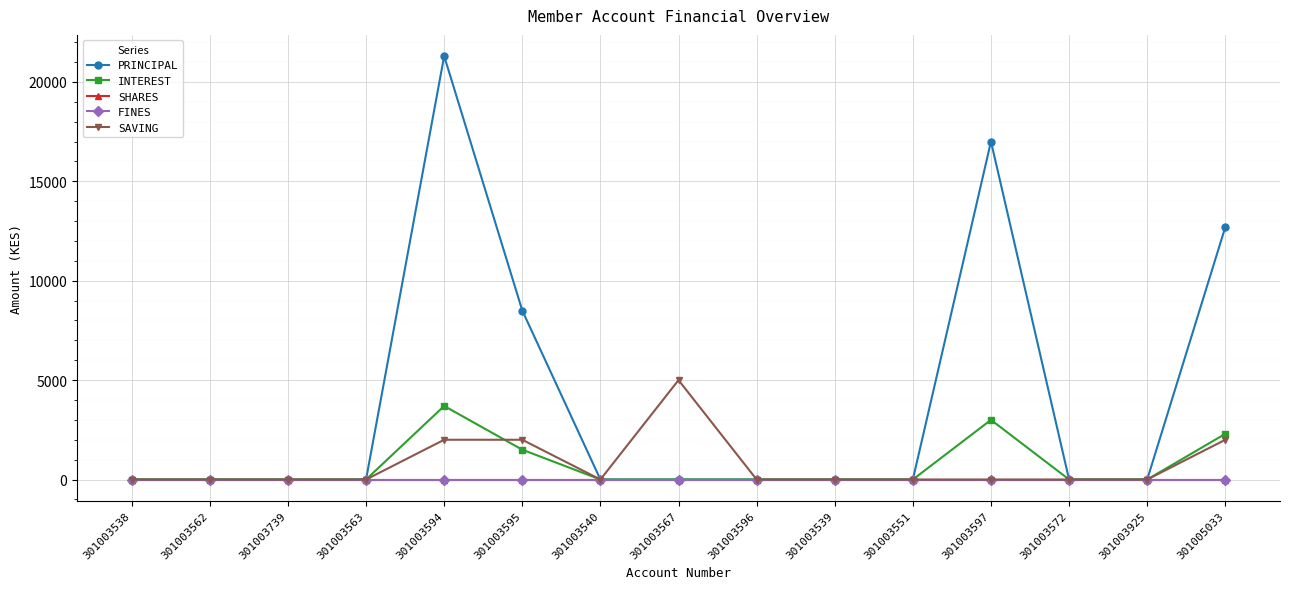

Reading left to right, what are all the values shown in this chart?

PRINCIPAL: 301003538=0	301003562=0	301003739=0	301003563=0	301003594=21300	301003595=8500	301003540=0	301003567=0	301003596=0	301003539=0	301003551=0	301003597=17000	301003572=0	301003925=0	301005033=12700
INTEREST: 301003538=0	301003562=0	301003739=0	301003563=0	301003594=3700	301003595=1500	301003540=0	301003567=0	301003596=0	301003539=0	301003551=0	301003597=3000	301003572=0	301003925=0	301005033=2300
SHARES: 301003538=0	301003562=0	301003739=0	301003563=0	301003594=0	301003595=0	301003540=0	301003567=0	301003596=0	301003539=0	301003551=0	301003597=0	301003572=0	301003925=0	301005033=0
FINES: 301003538=0	301003562=0	301003739=0	301003563=0	301003594=0	301003595=0	301003540=0	301003567=0	301003596=0	301003539=0	301003551=0	301003597=0	301003572=0	301003925=0	301005033=0
SAVING: 301003538=0	301003562=0	301003739=0	301003563=0	301003594=2000	301003595=2000	301003540=0	301003567=5000	301003596=0	301003539=0	301003551=0	301003597=0	301003572=0	301003925=0	301005033=2000